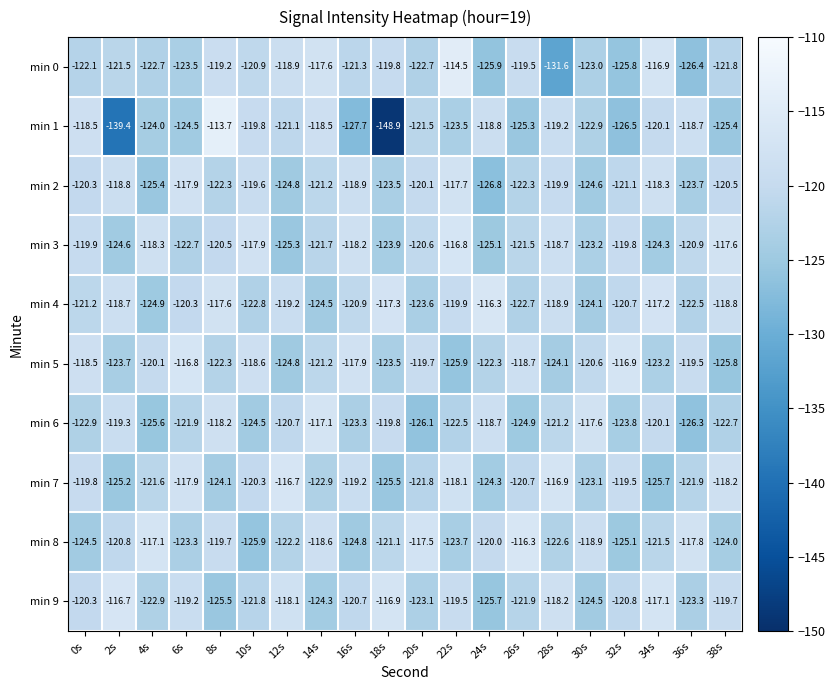

At which category does the chart reach its minimum across all series?

18s